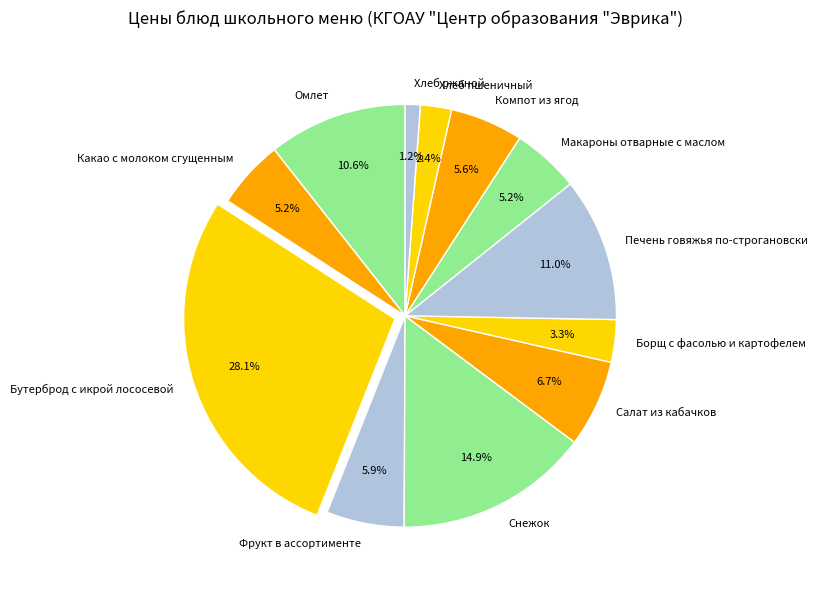

Is it true that Фрукт в ассортименте is 6% of the pie?

True